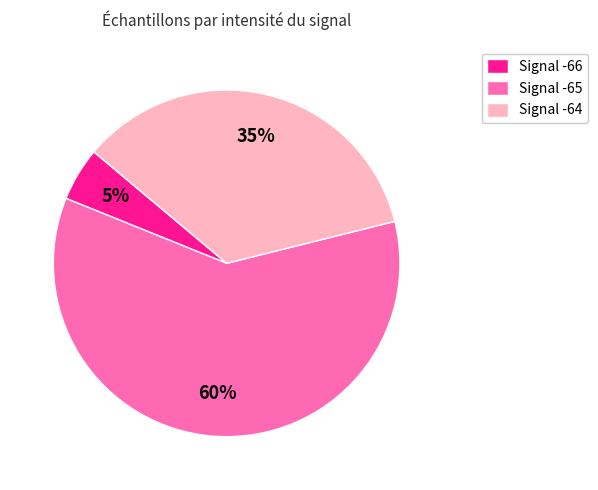

Between Signal -64 and Signal -65, which is larger?

Signal -65